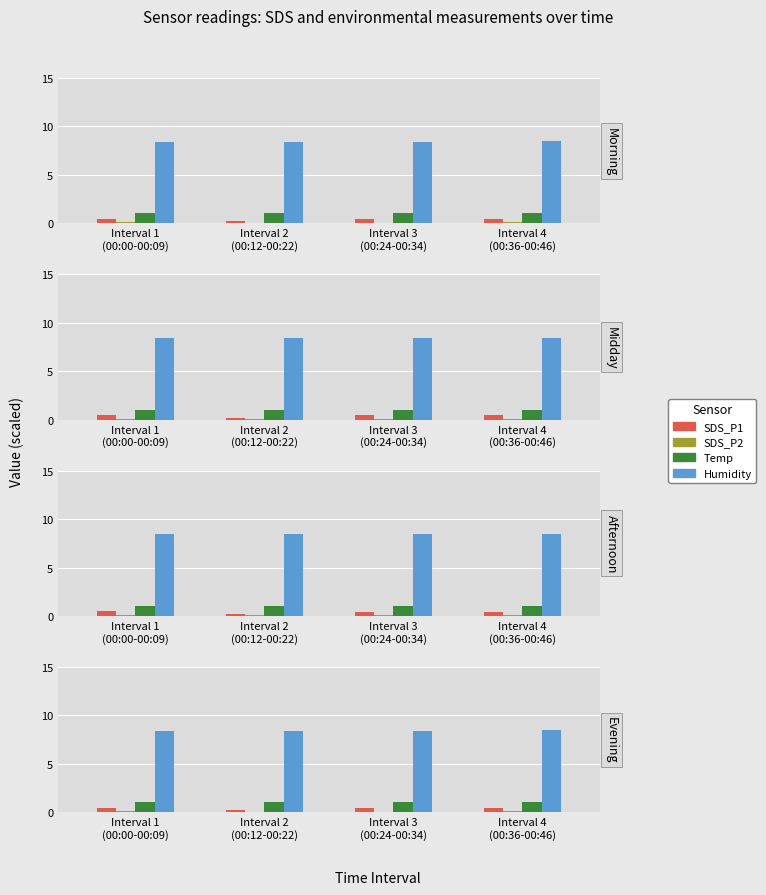

The SDS_P2 series shows 0.2 at Interval 1
(00:00-00:09). True or false?

False